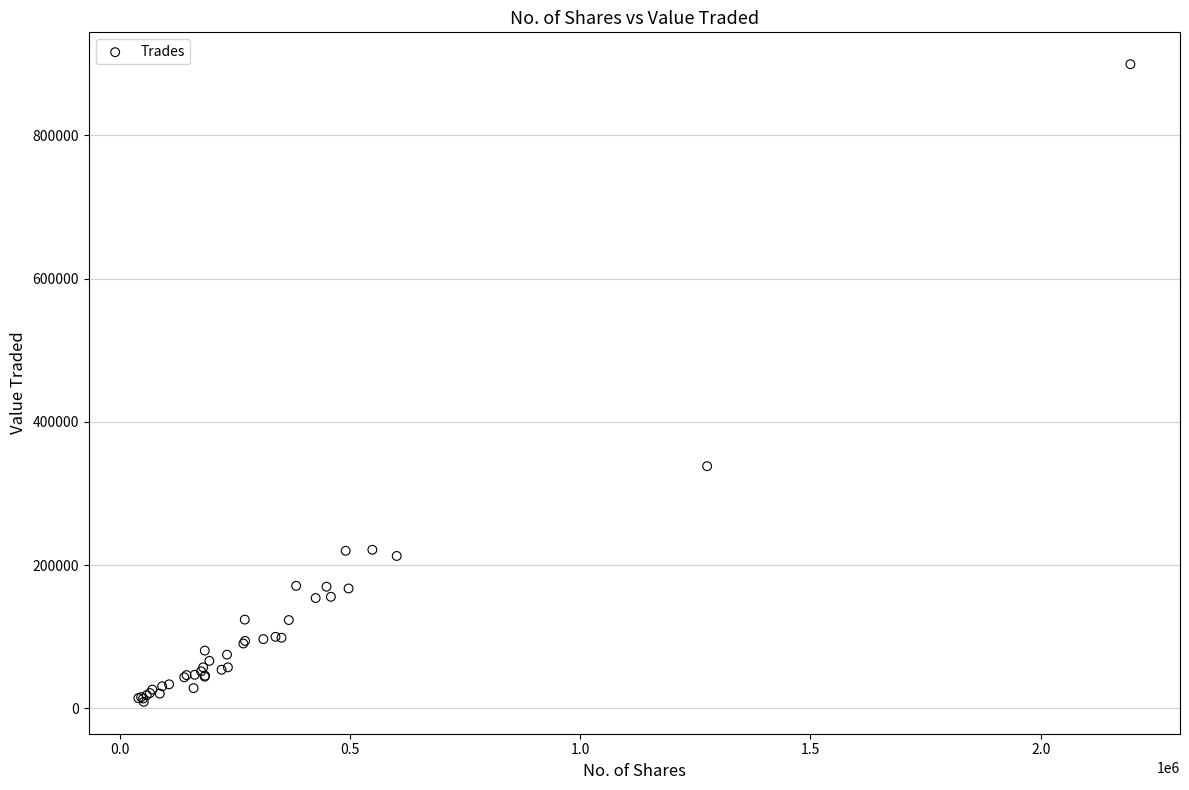

What Y value in the scatter plot is closest to 454324?

338264